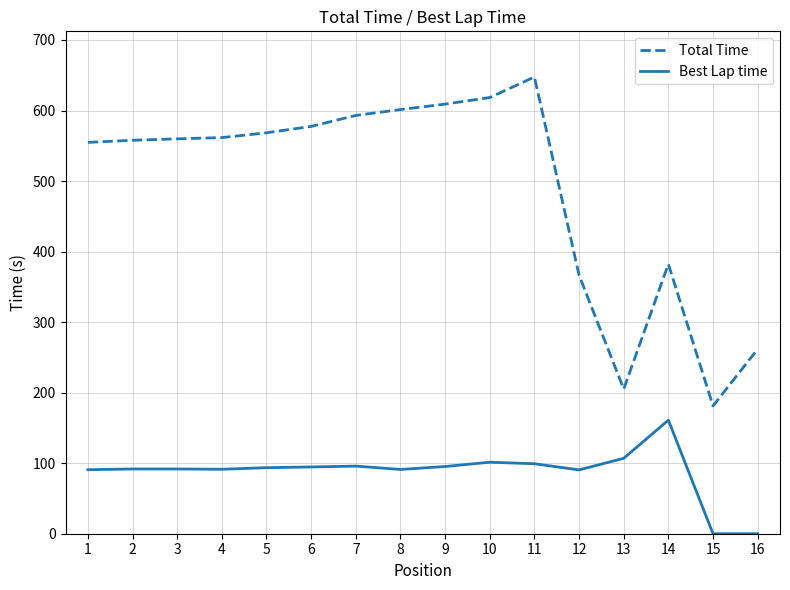

What is the average value of the Best Lap time series?

87.2